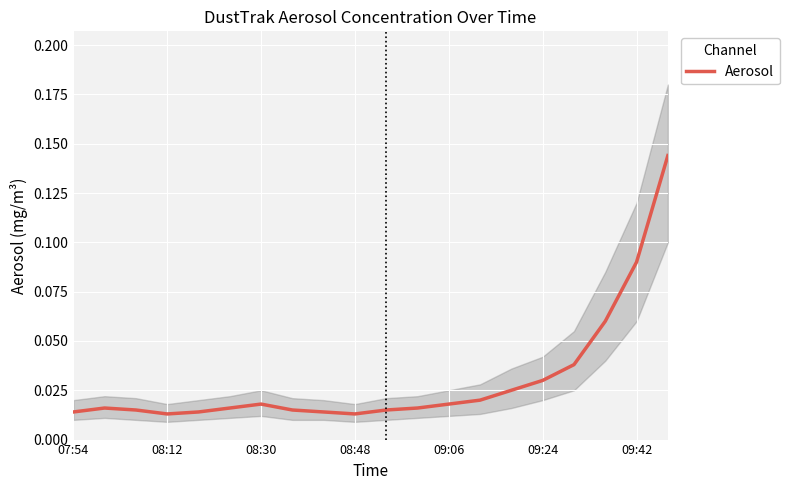

What is the difference between the maximum and minimum values?

0.1